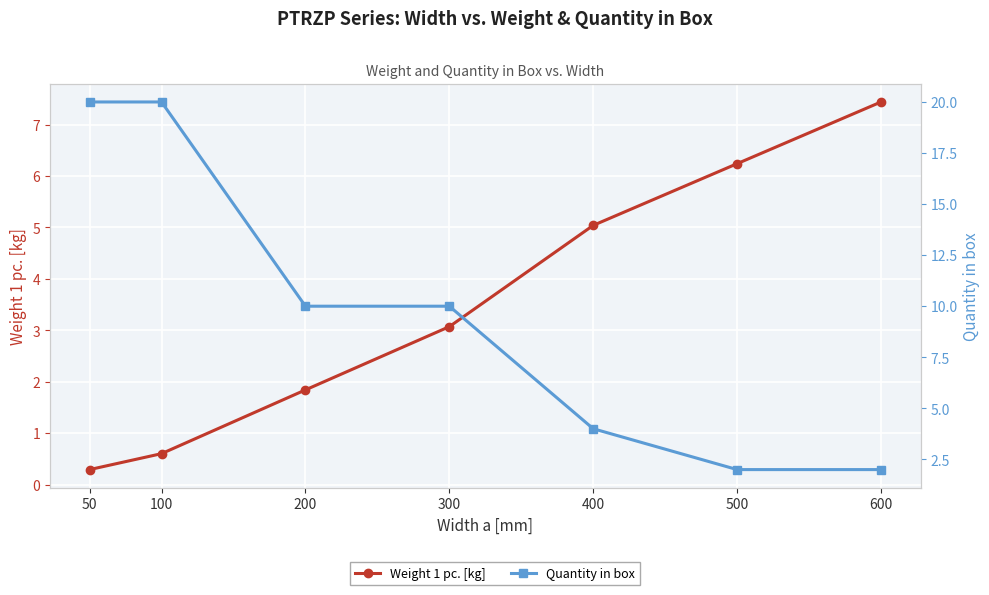

Is the value of Weight 1 pc. [kg] at 300 greater than the value of Quantity in box at 50?

No